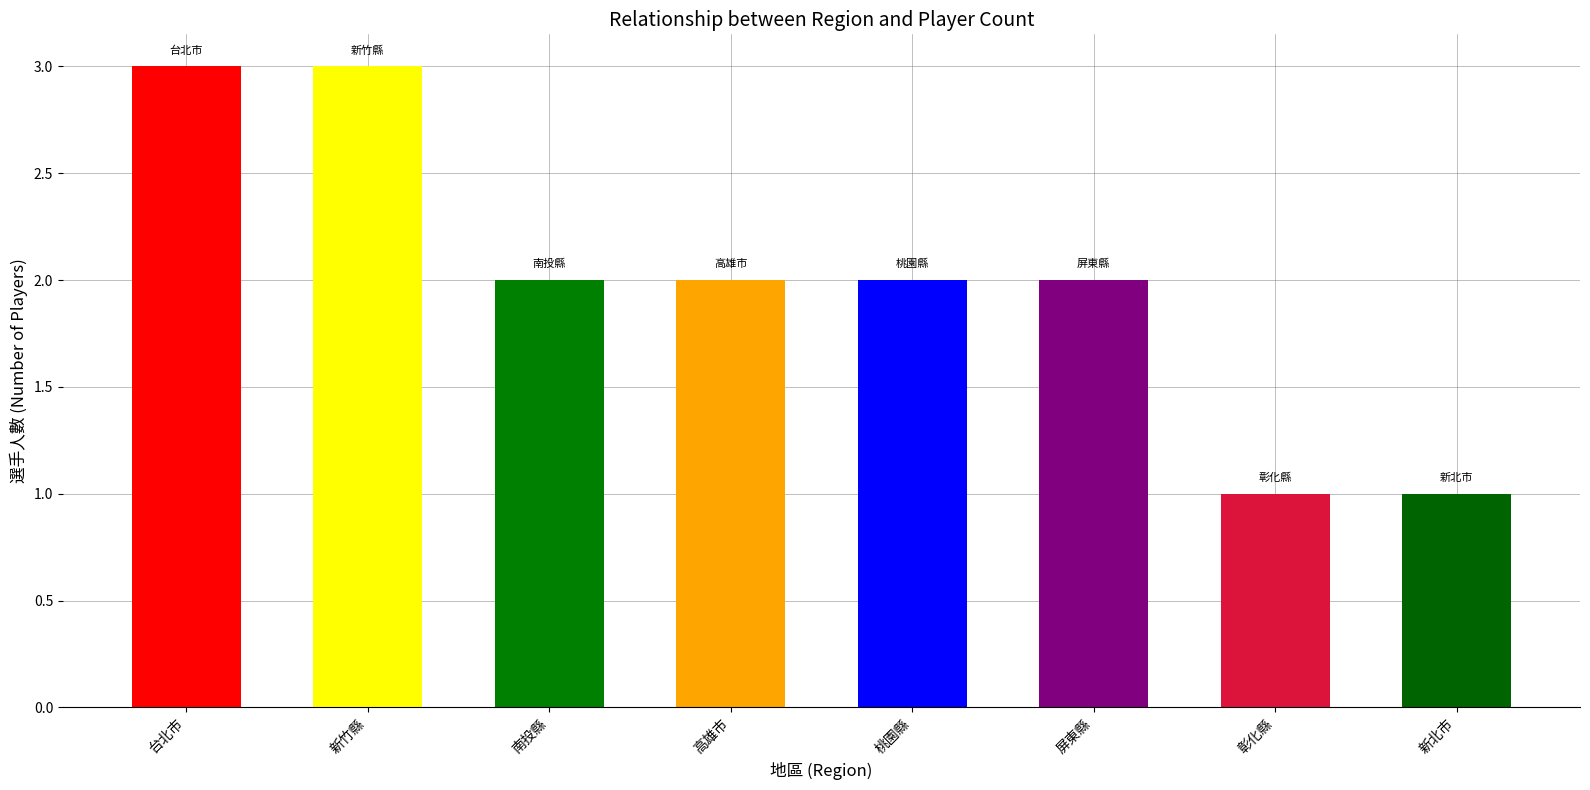

List the labels in order of value, largest first.

台北市, 新竹縣, 南投縣, 高雄市, 桃園縣, 屏東縣, 彰化縣, 新北市